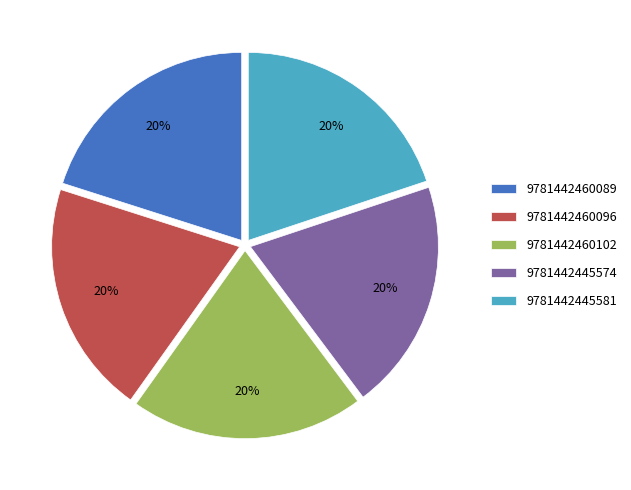

How many slices are in this pie chart?

5